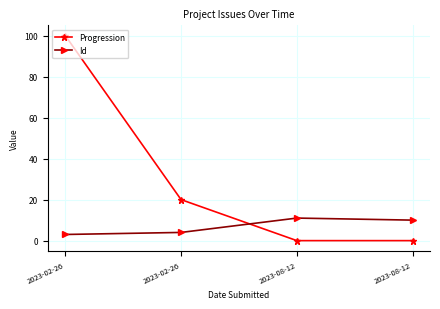

Reading left to right, extract all data points from this chart.

Progression: 100	20	0	0
Id: 3	4	11	10